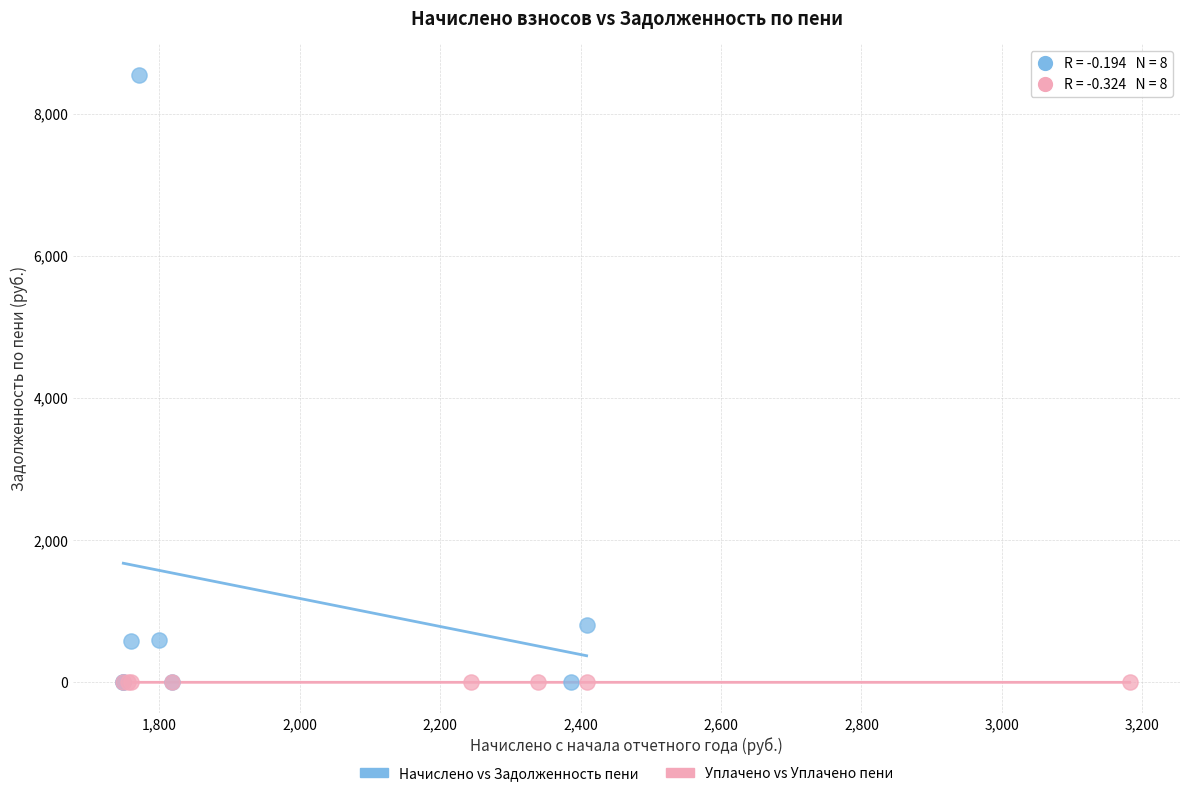

Which series reaches the maximum Y coordinate?

Начислено vs Задолженность пени